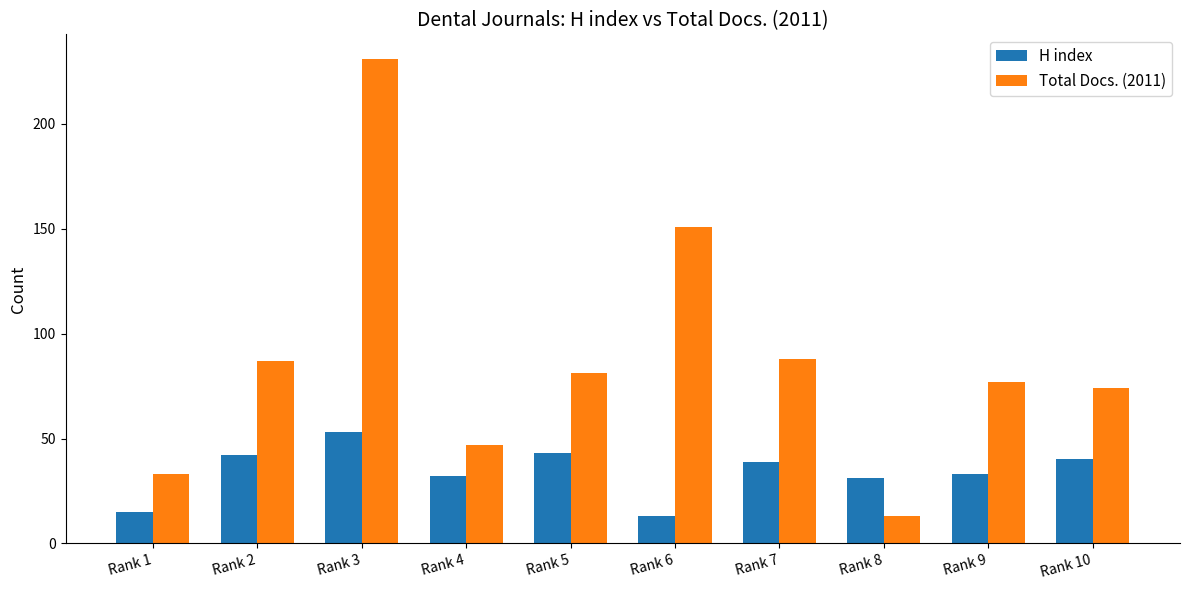

Reading right to left, what are all the values shown in this chart?

H index: 40	33	31	39	13	43	32	53	42	15
Total Docs. (2011): 74	77	13	88	151	81	47	231	87	33